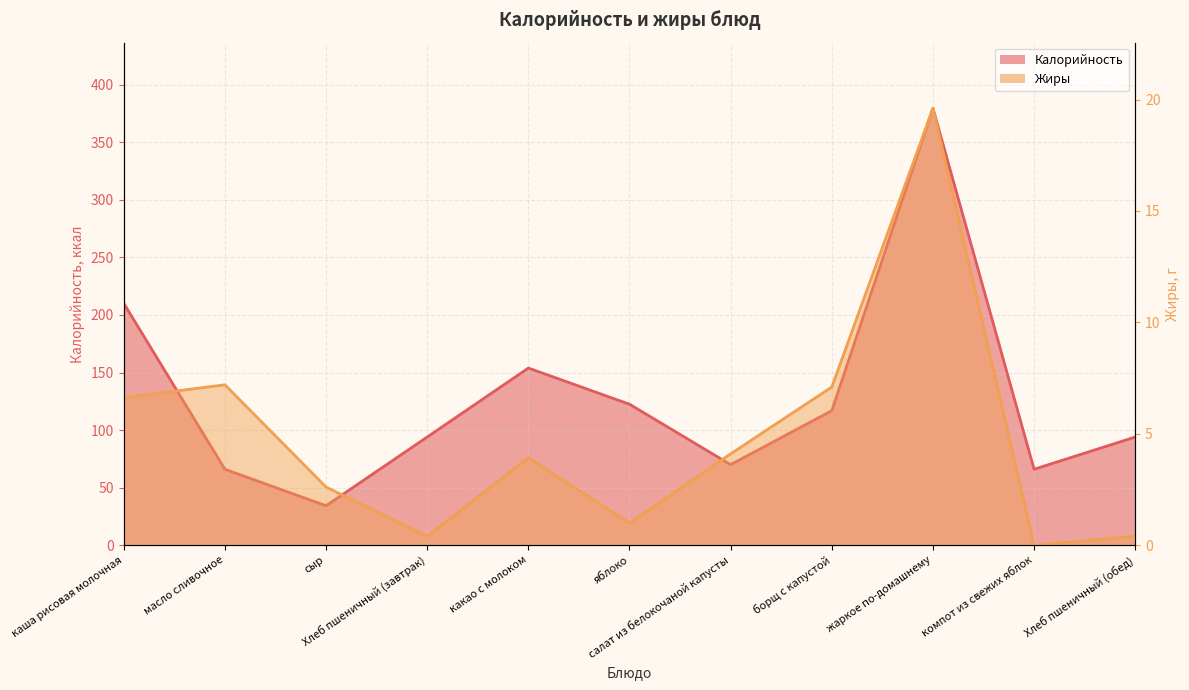

The value of Калорийность at каша рисовая молочная is 210.1. True or false?

True